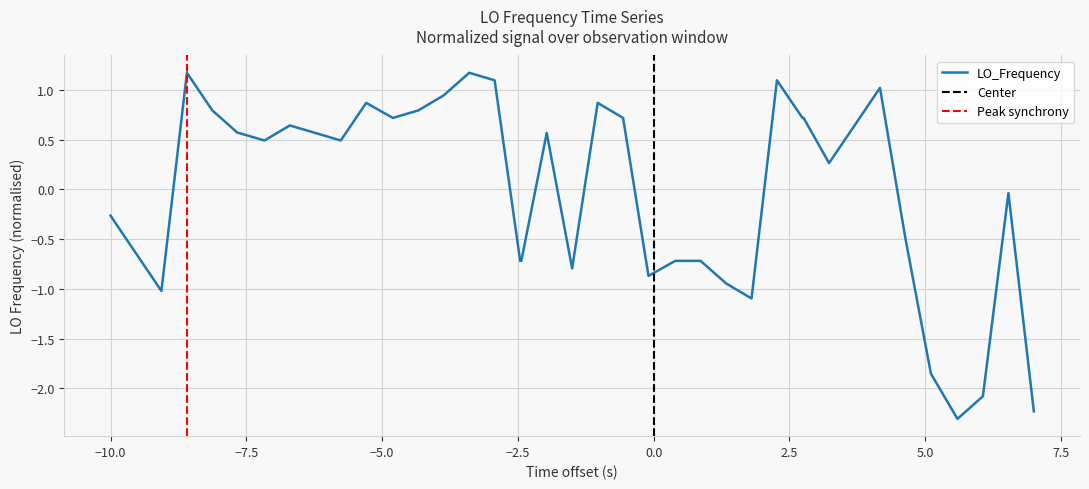

How many series are shown in this chart?

1